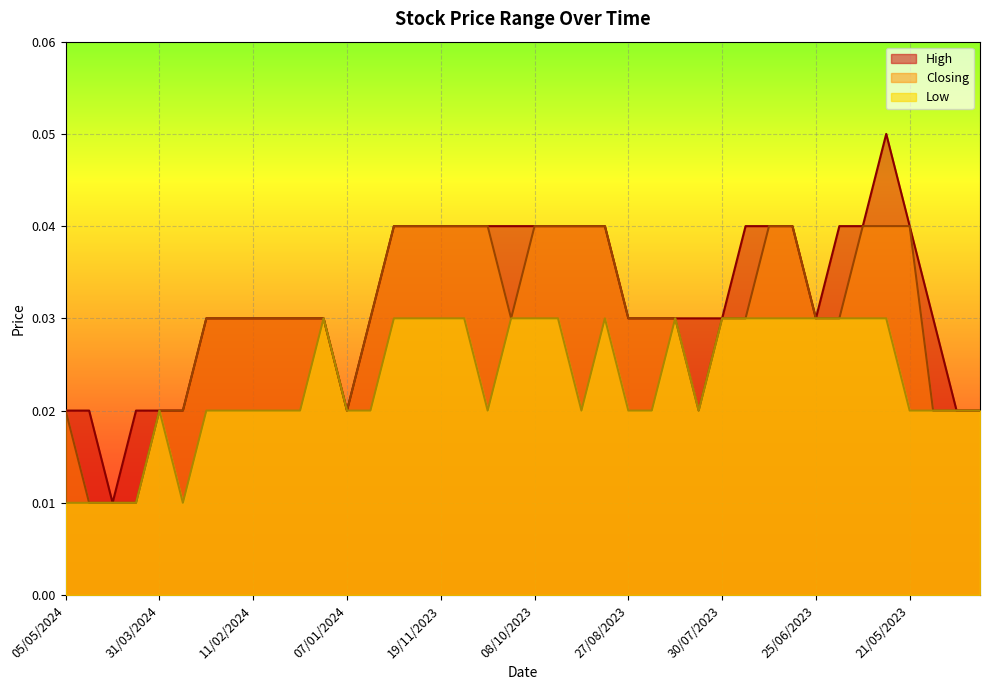

Which series has the largest total across all categories?

High